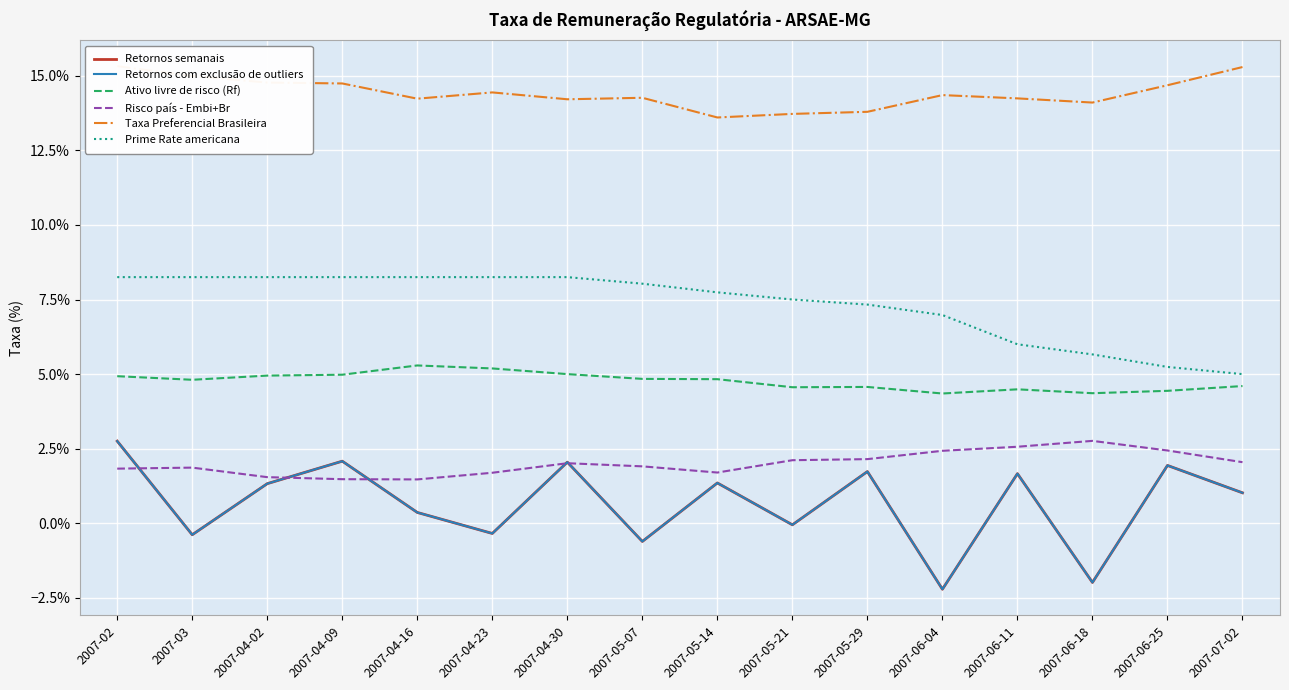

The value of Taxa Preferencial Brasileira at 2007-04-09 is 0.1. True or false?

True